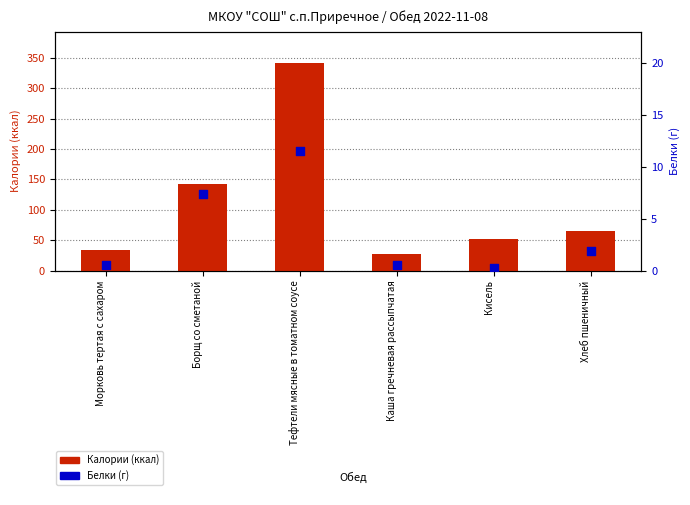

Which series contains the lowest Y value?

Белки (г)